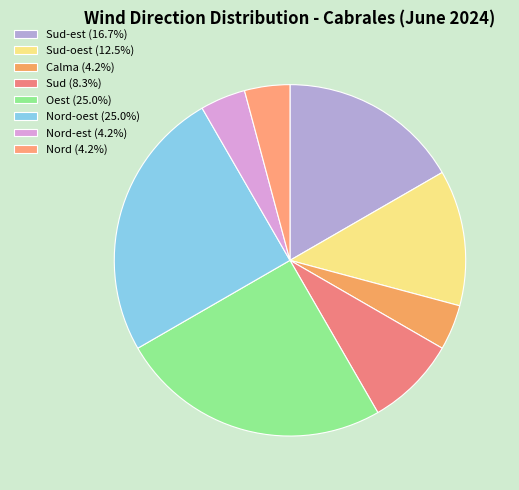

How many slices are in this pie chart?

8